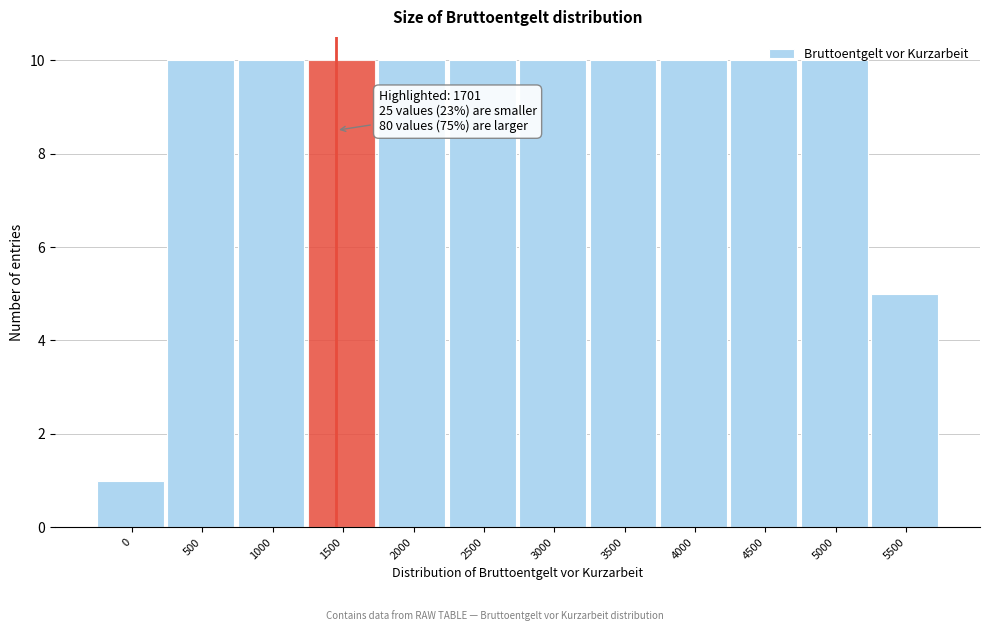

What is the value of the 8th bar from the left?

10